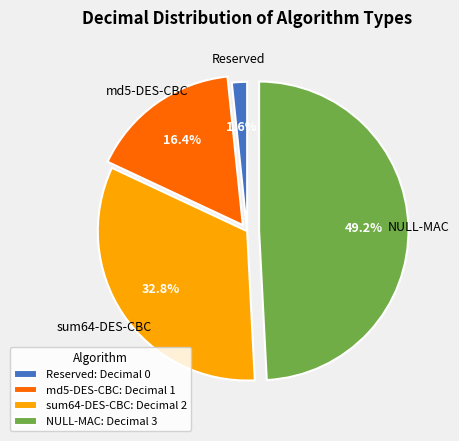

Is there a majority slice in this chart?

No